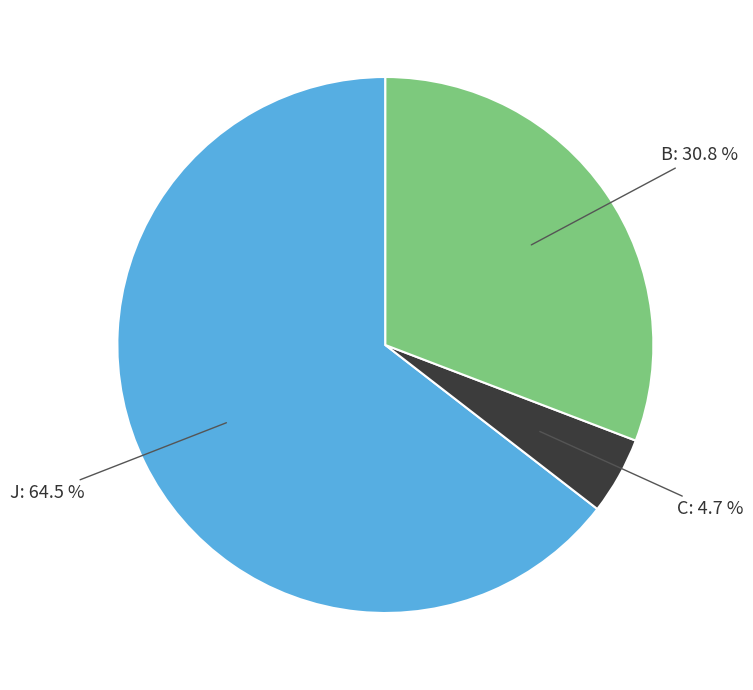

Does any single category account for the majority?

Yes